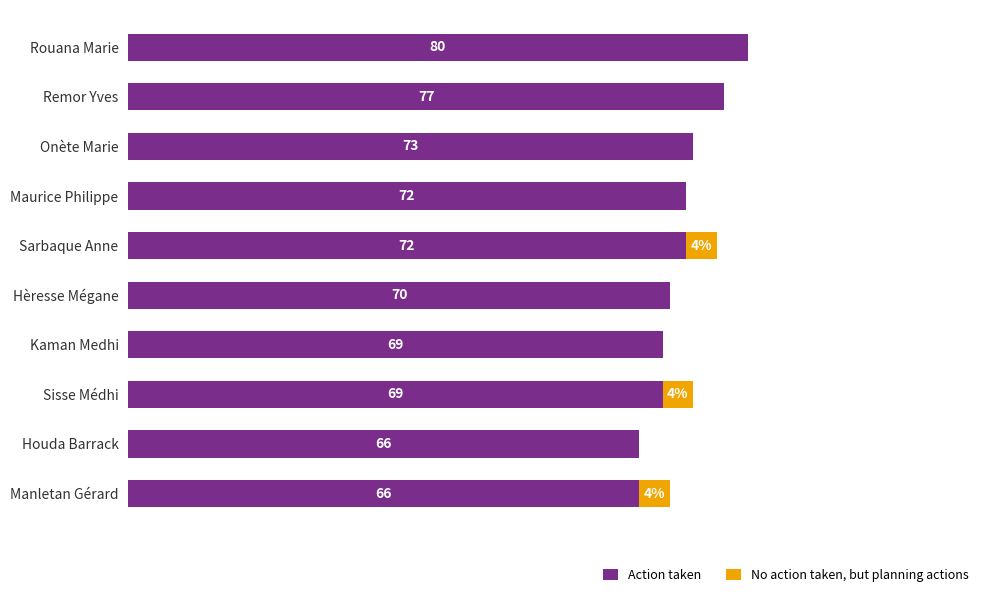

Which category has the highest value in the Action taken series?

Rouana Marie